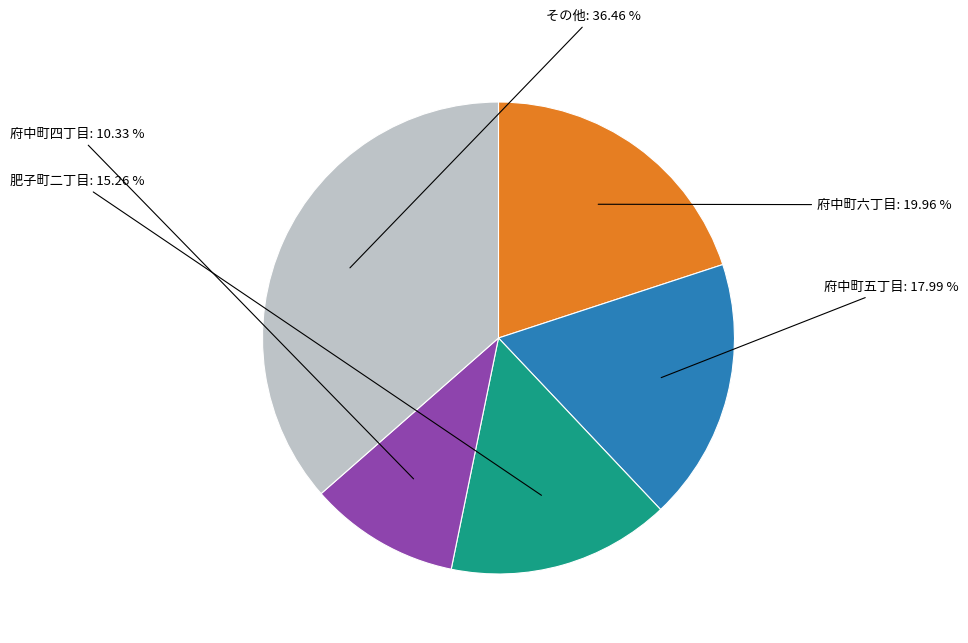

Is there any slice that represents more than half of the pie?

No